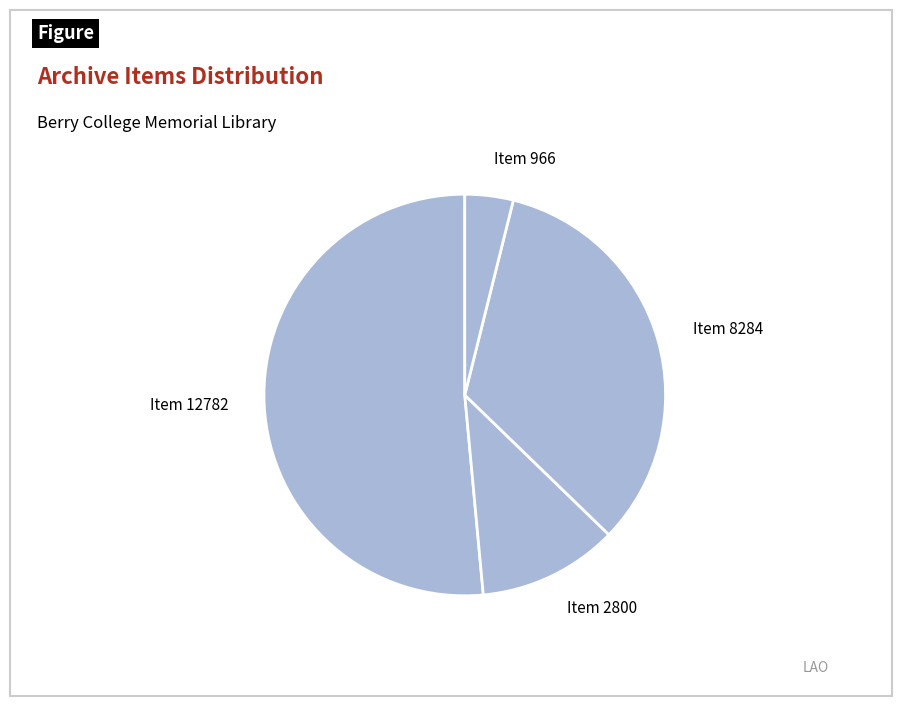

Which slice is the largest?

Item 12782